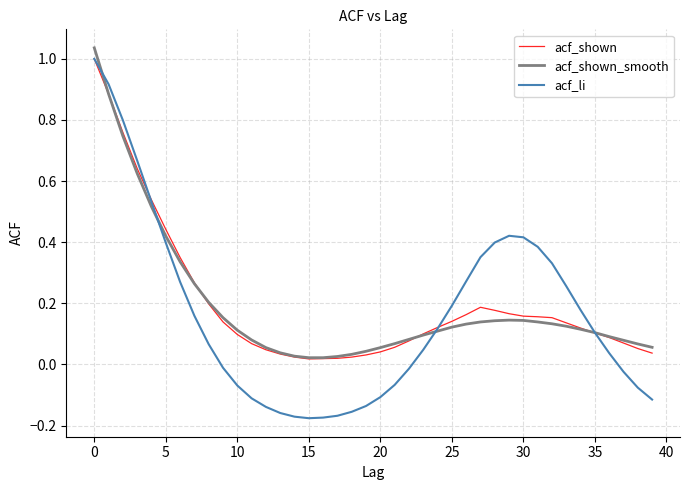

Which series has the widest spread of values?

acf_li